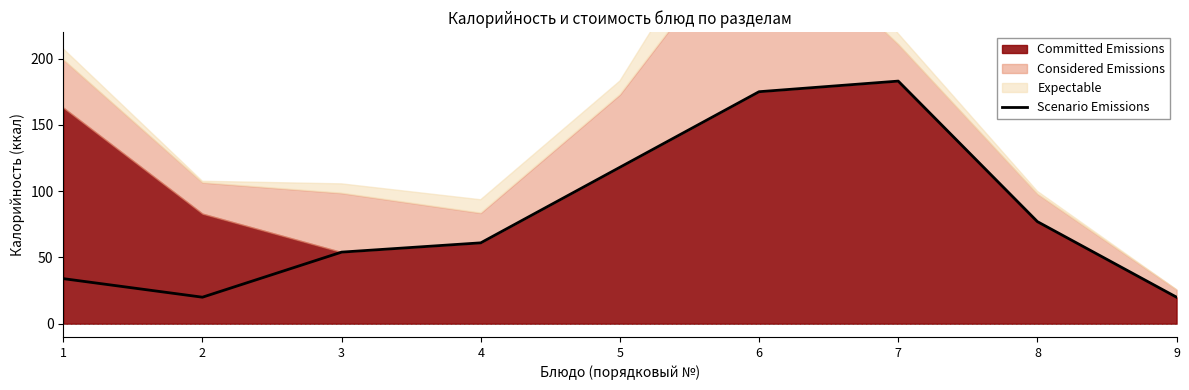

How many interior local valleys (lower than both neighbors) does the data have?

1